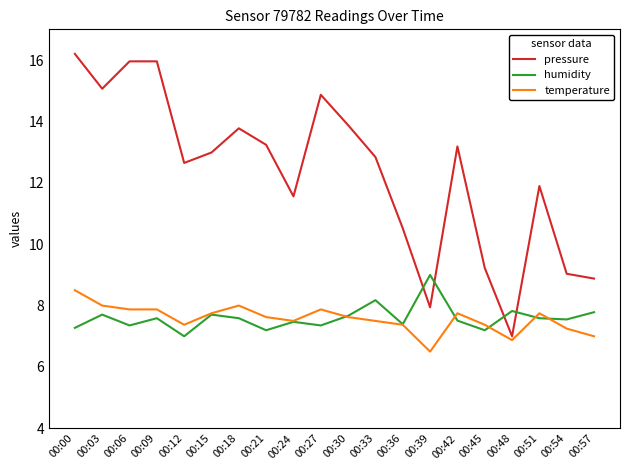

At 00:33, list the series in order from largest to smallest.

pressure, humidity, temperature